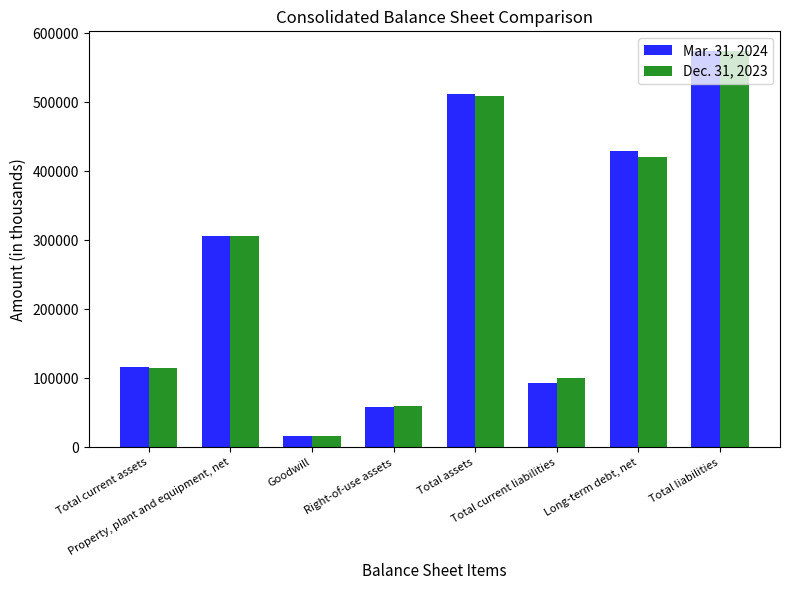

Reading right to left, what are all the values shown in this chart?

Mar. 31, 2024: Total liabilities=573573	Long-term debt, net=430024	Total current liabilities=93022	Total assets=512077	Right-of-use assets=58267	Goodwill=16671	Property, plant and equipment, net=306542	Total current assets=115984
Dec. 31, 2023: Total liabilities=573999	Long-term debt, net=421173	Total current liabilities=100564	Total assets=509375	Right-of-use assets=60359	Goodwill=16671	Property, plant and equipment, net=305793	Total current assets=114313